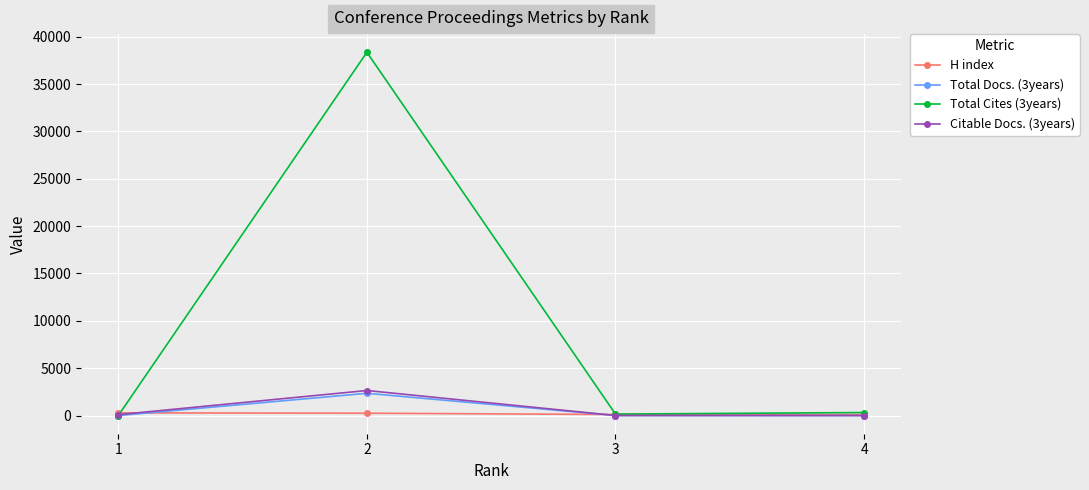

What is the approximate value of Citable Docs. (3years) at 2?

2645